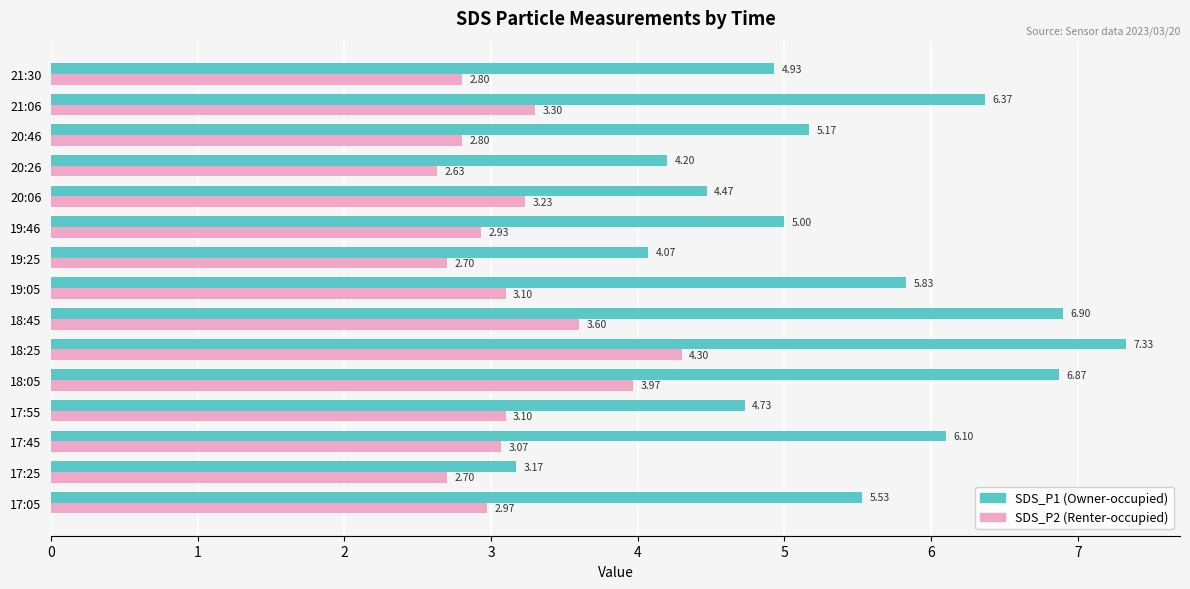

What is the spread (max minus min) of values at 17:55?

1.6